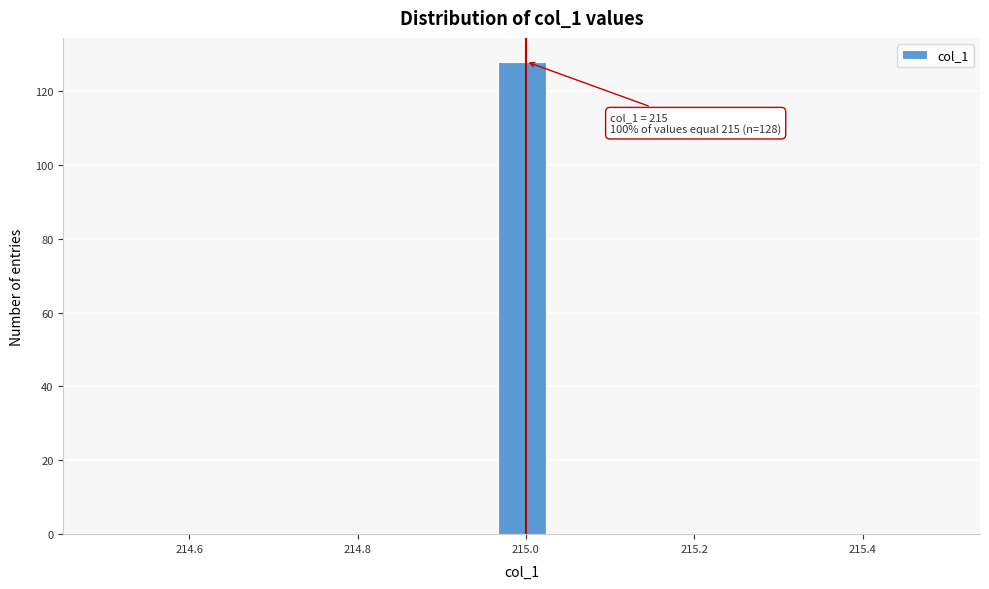

Read against the x-axis, roughly where is the centre of the tallest bar?

215.00